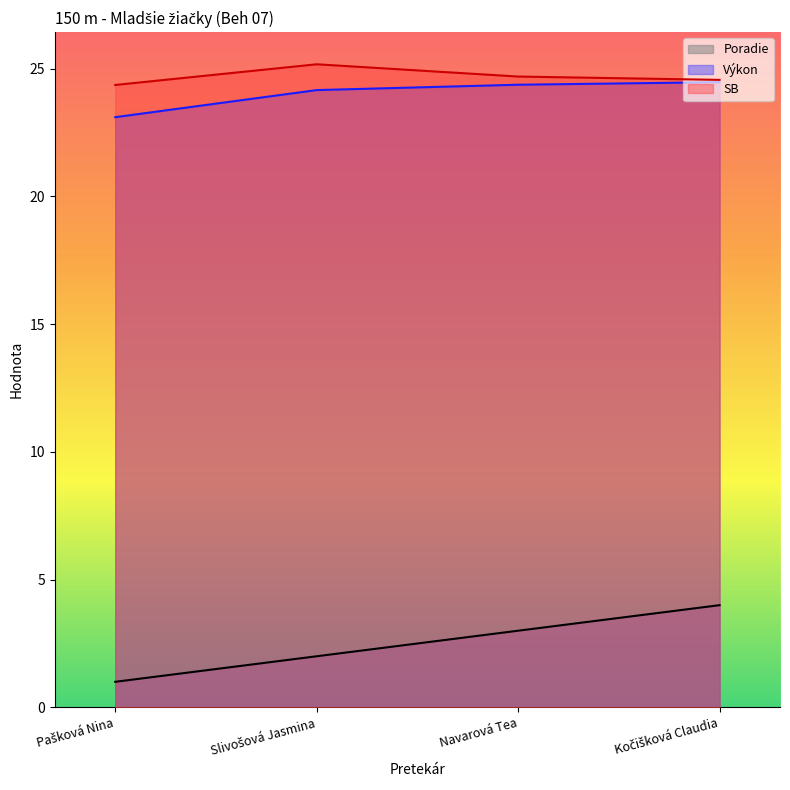

Where does the Výkon series first go above 24?

Slivošová Jasmina